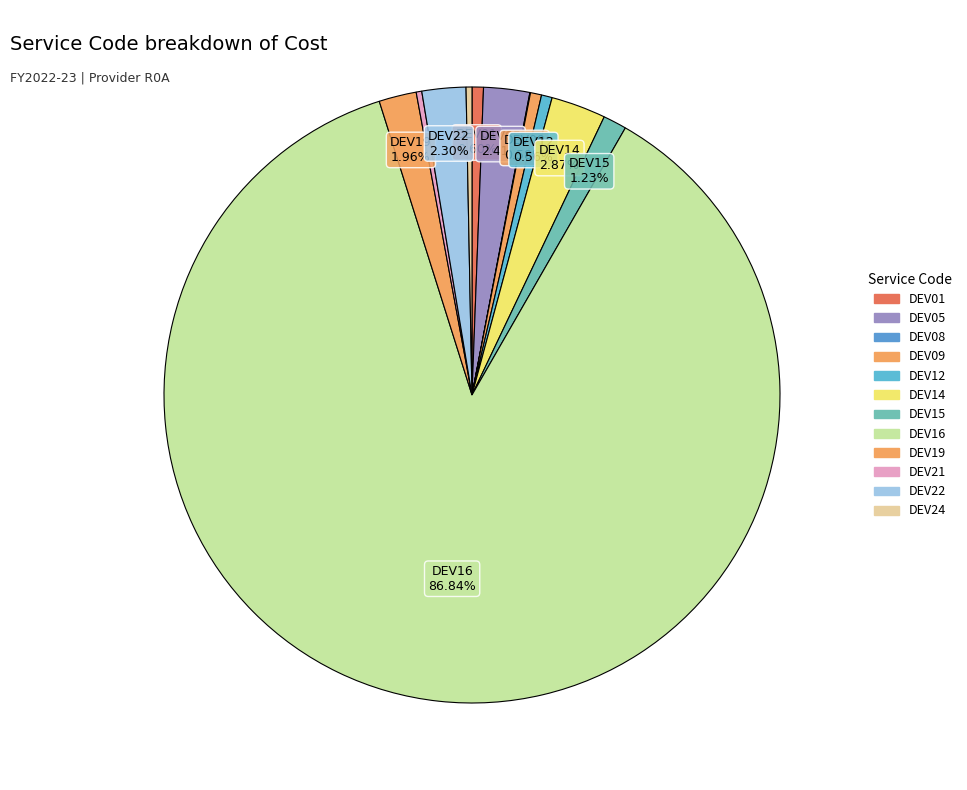

Which slice is the largest?

DEV16